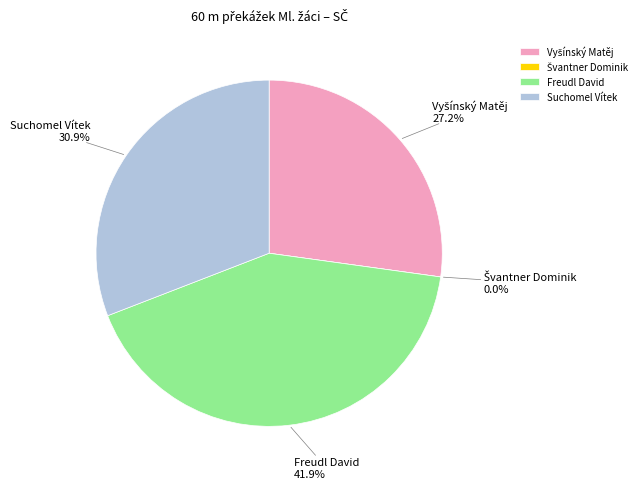

What is the smallest slice in the pie chart?

Švantner Dominik